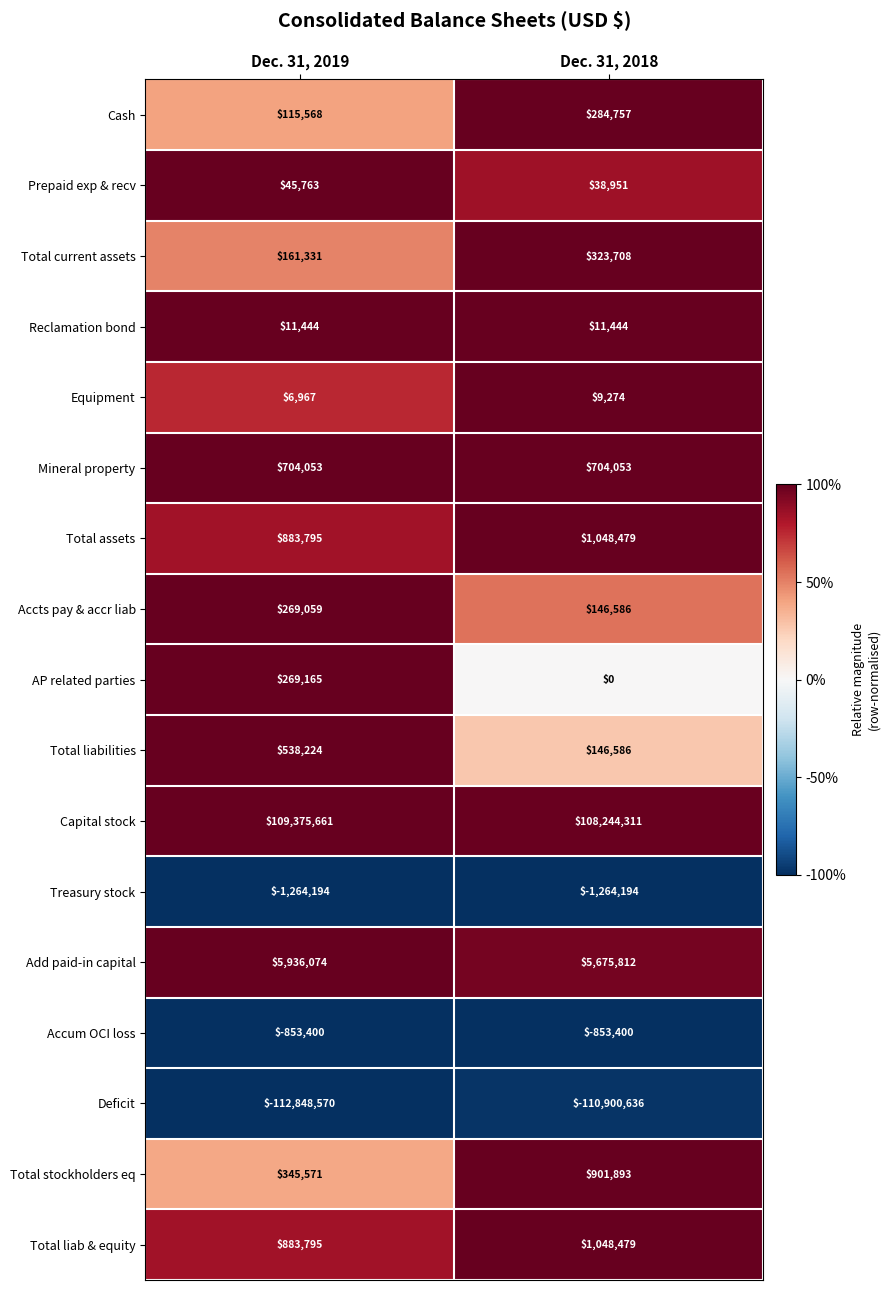

What is the difference between the Total assets values at Dec. 31, 2019 and Dec. 31, 2018?

164684